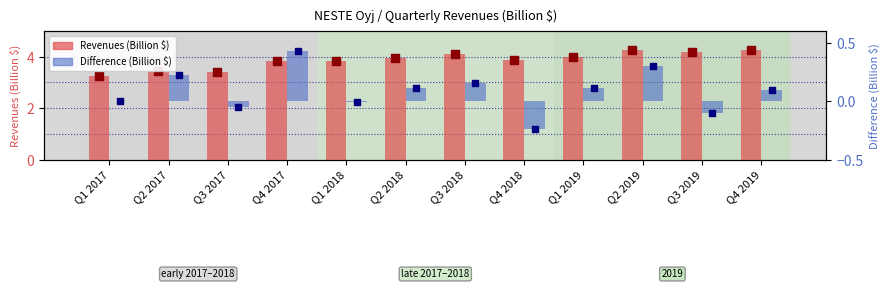

At which category is the sum across all series the highest?

Q2 2019